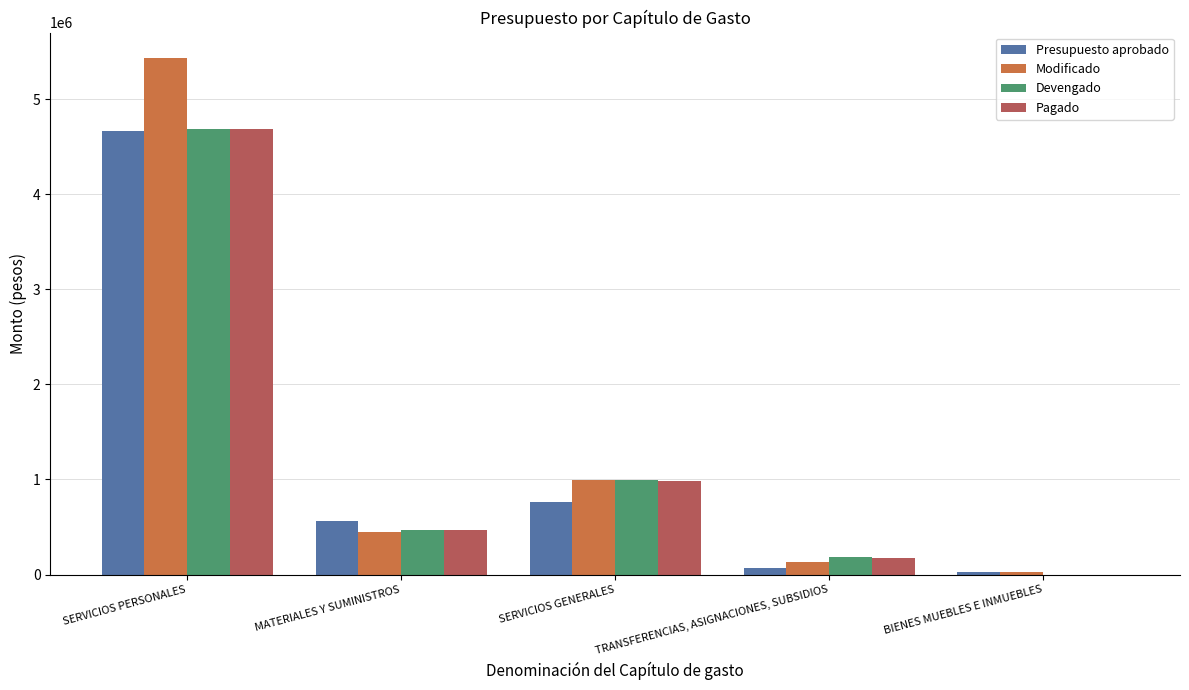

Where is Devengado nearest to the value 2340997?

SERVICIOS GENERALES